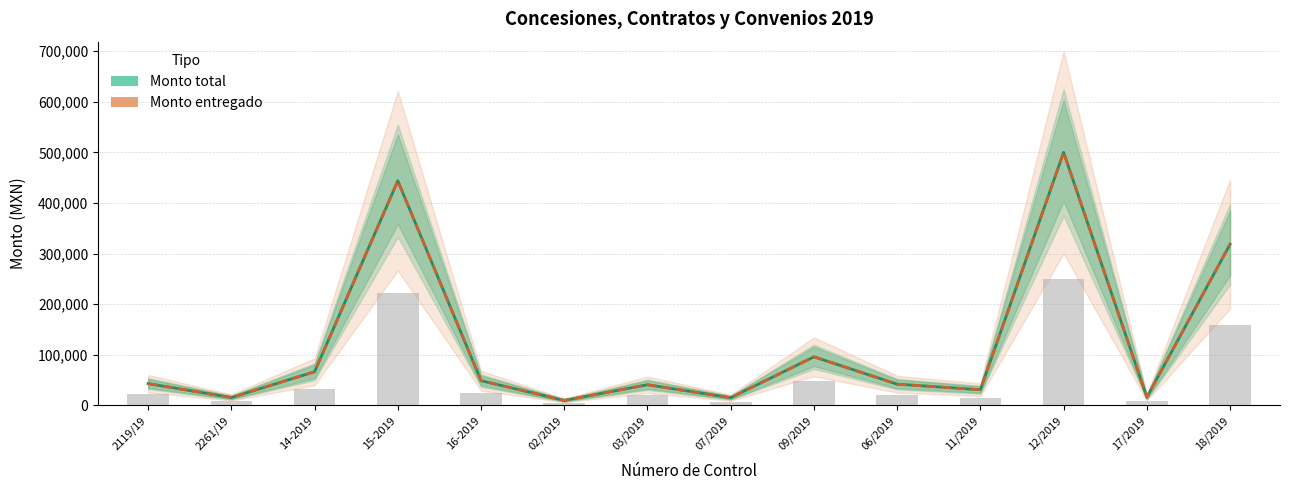

At how many categories does at least one series exceed 356718?

2